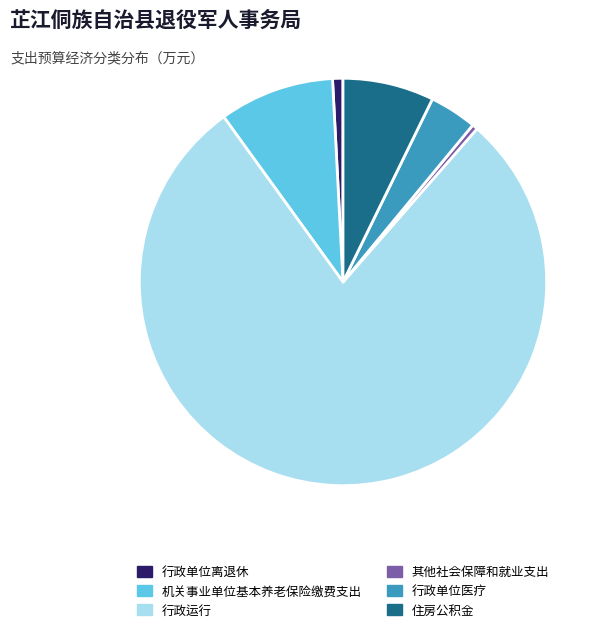

Is the sum of 行政运行 and 住房公积金 greater than half?

Yes